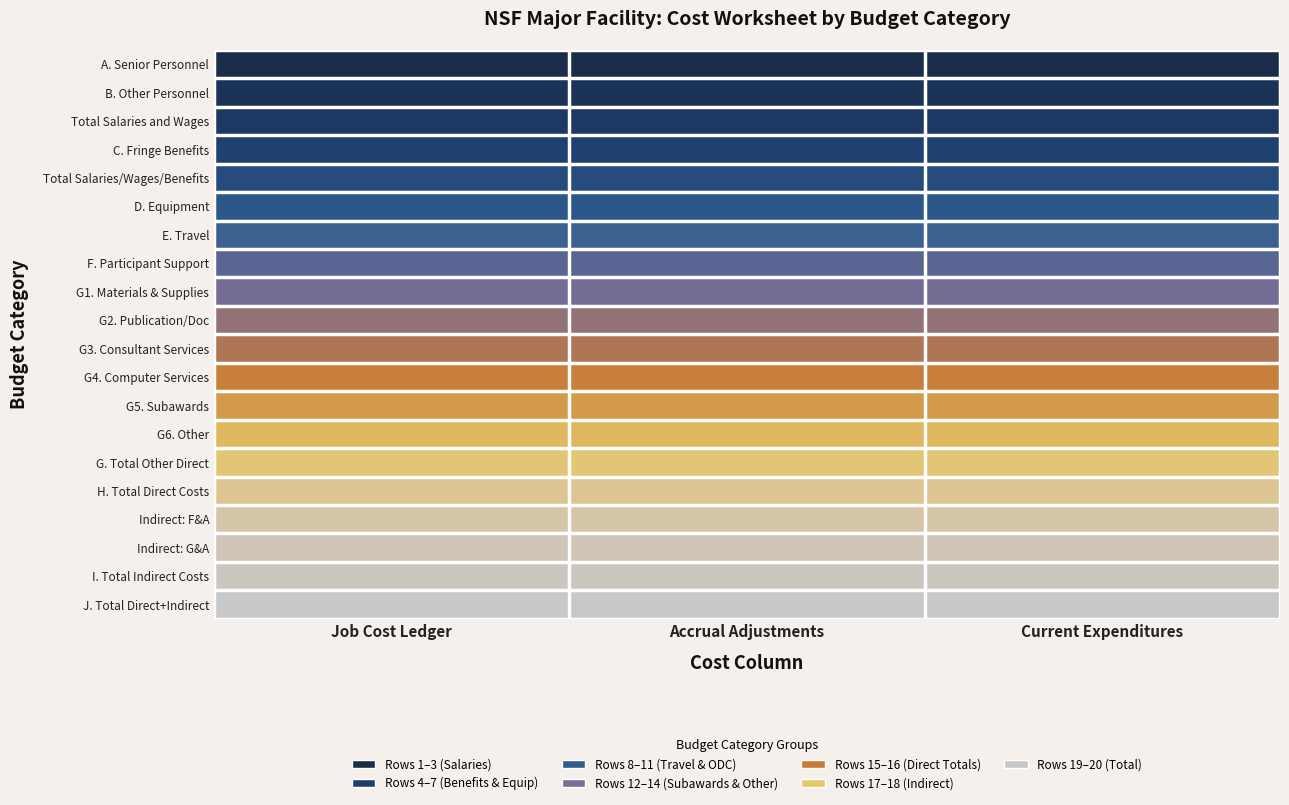

At which category is the sum across all series the highest?

Job Cost Ledger